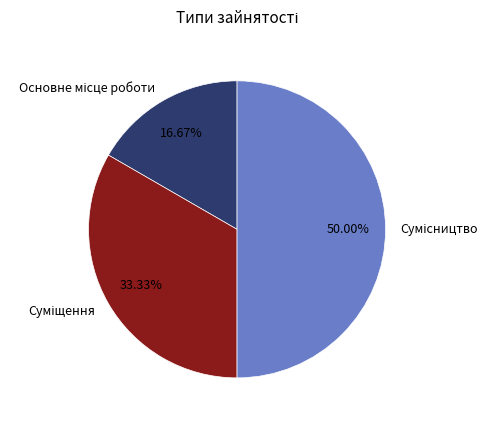

Does Сумісництво account for over 50% of the chart?

No